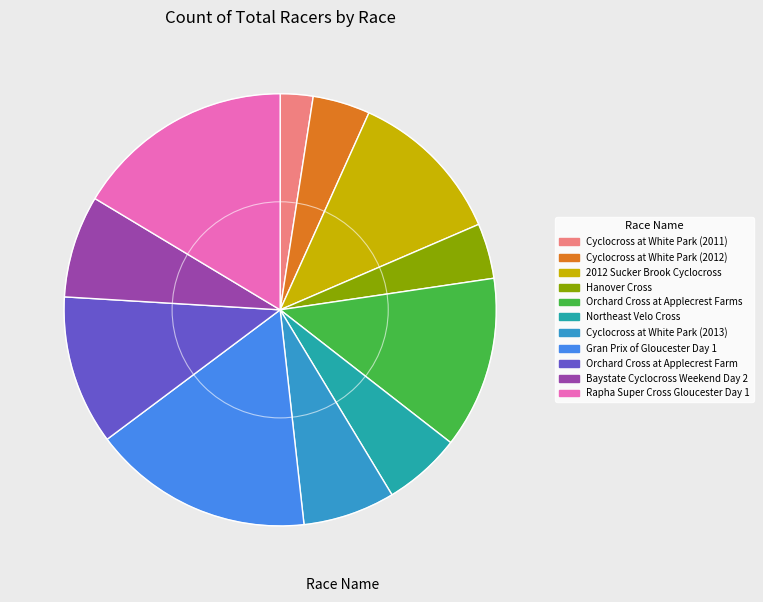

Which category has the smallest portion of the pie?

Cyclocross at White Park (2011)